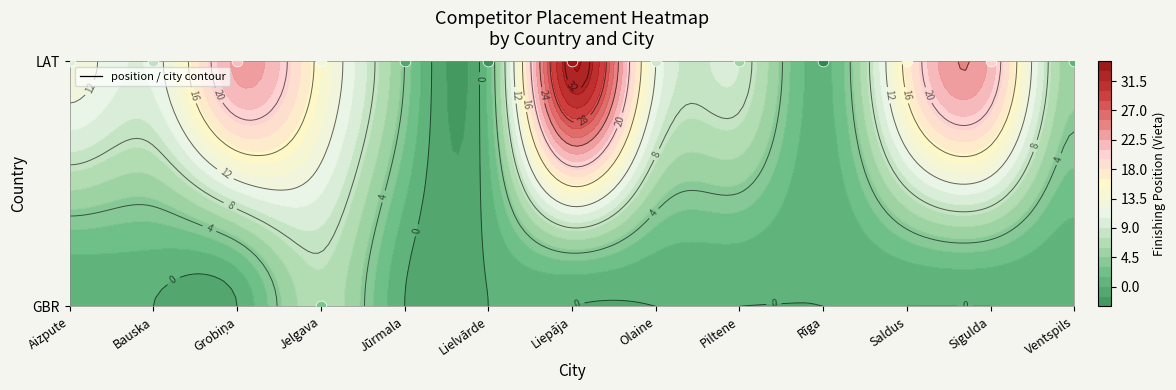

What is the average value?

12